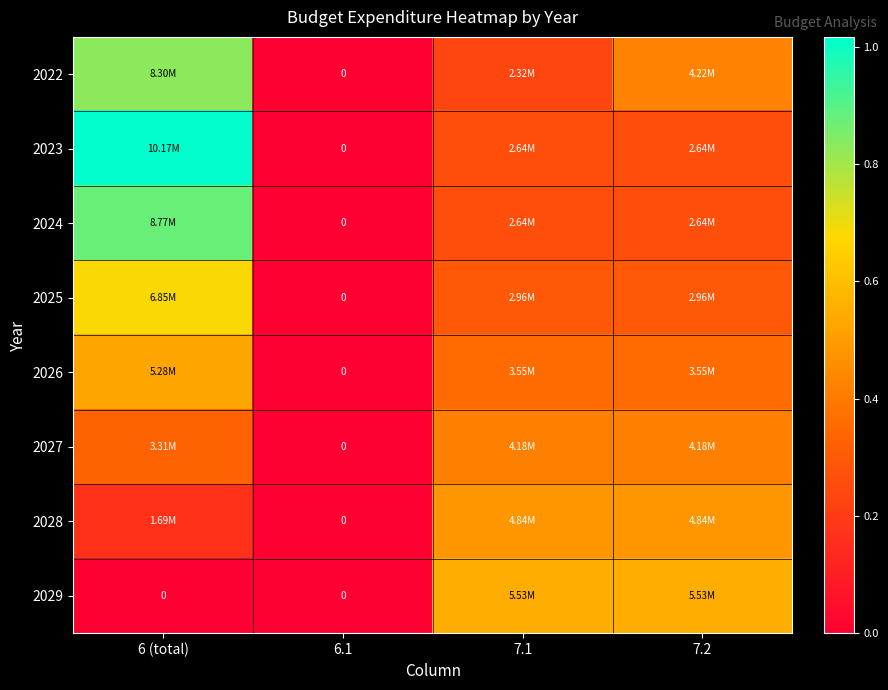

Is the value of 2024 at 6 (total) greater than the value of 2026 at 6.1?

Yes